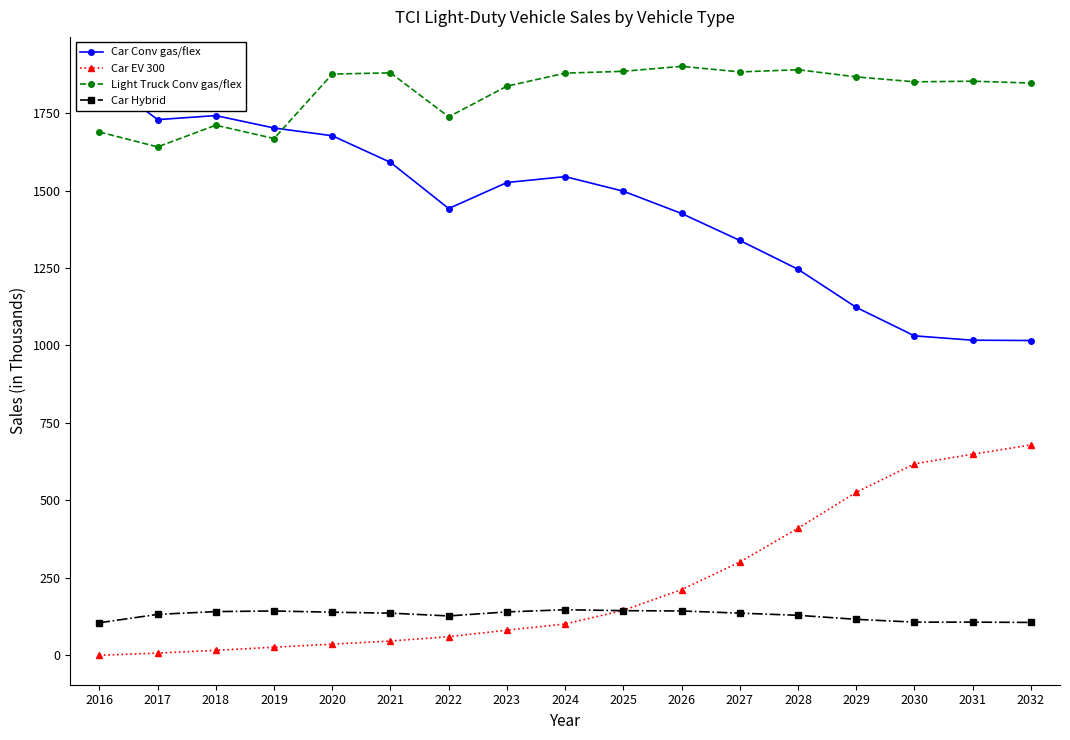

Is it true that Car Hybrid equals 66 at 2030?

False